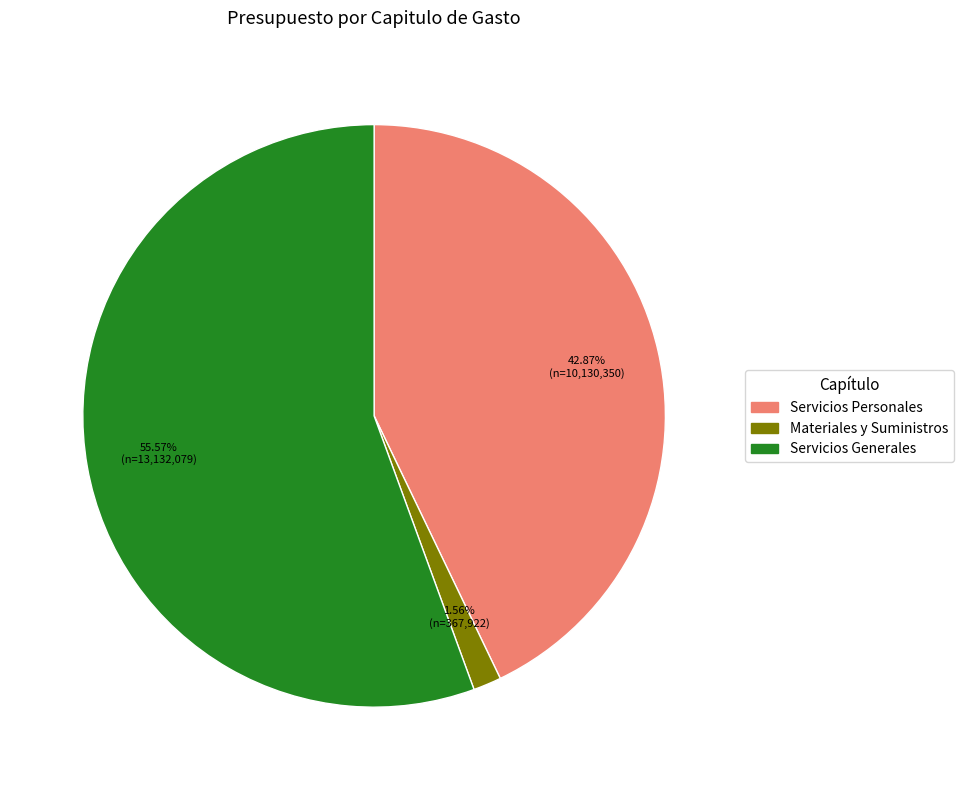

Is there a majority slice in this chart?

Yes